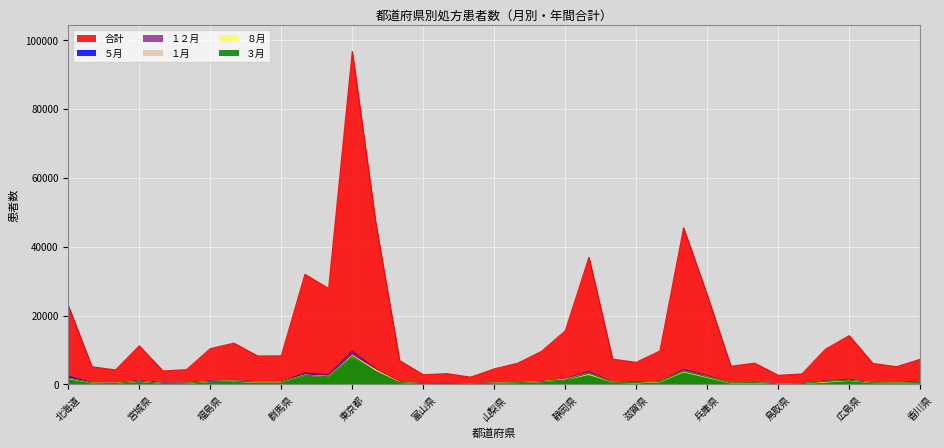

Where is ８月 nearest to the value 4336?

神奈川県